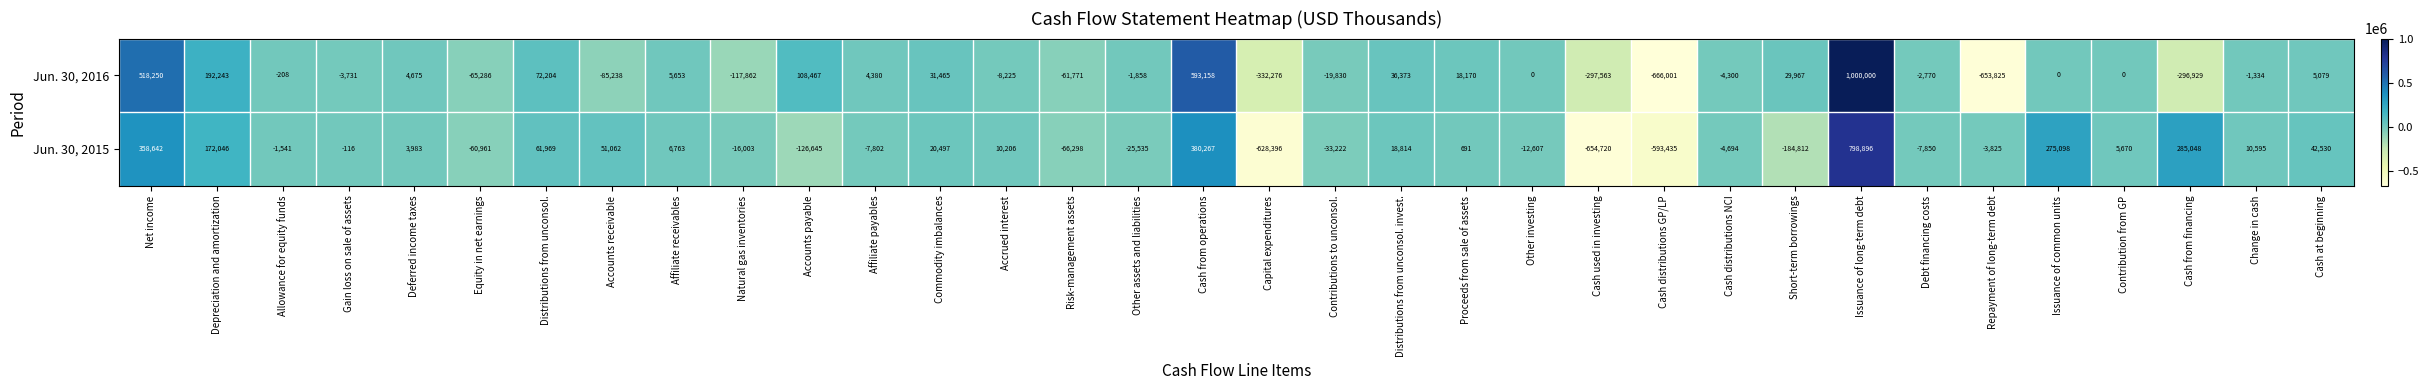

Rank the series at Equity in net earnings from highest to lowest value.

Jun. 30, 2015, Jun. 30, 2016